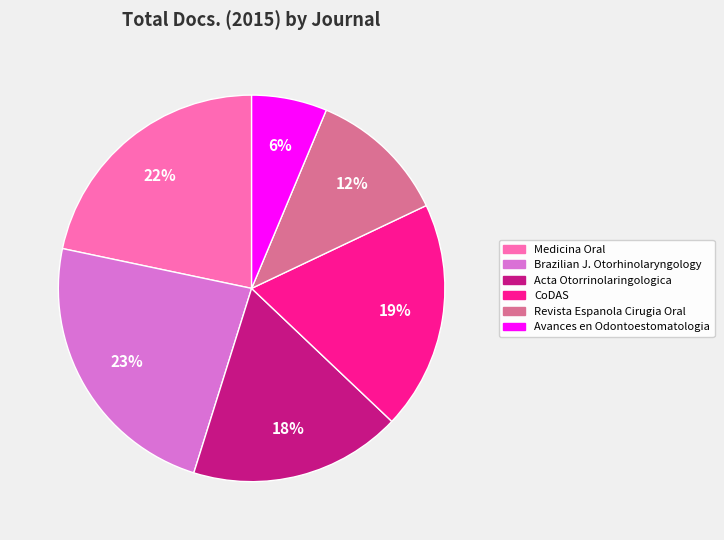

Is there a majority slice in this chart?

No